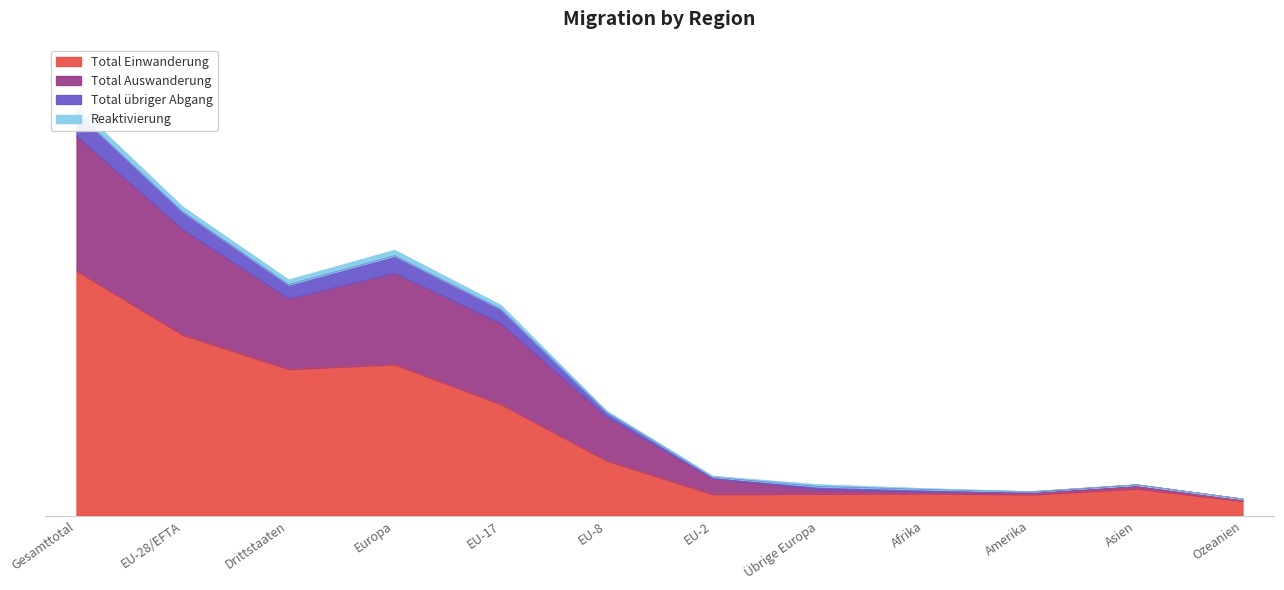

What is the average value of the Total Einwanderung series?

23